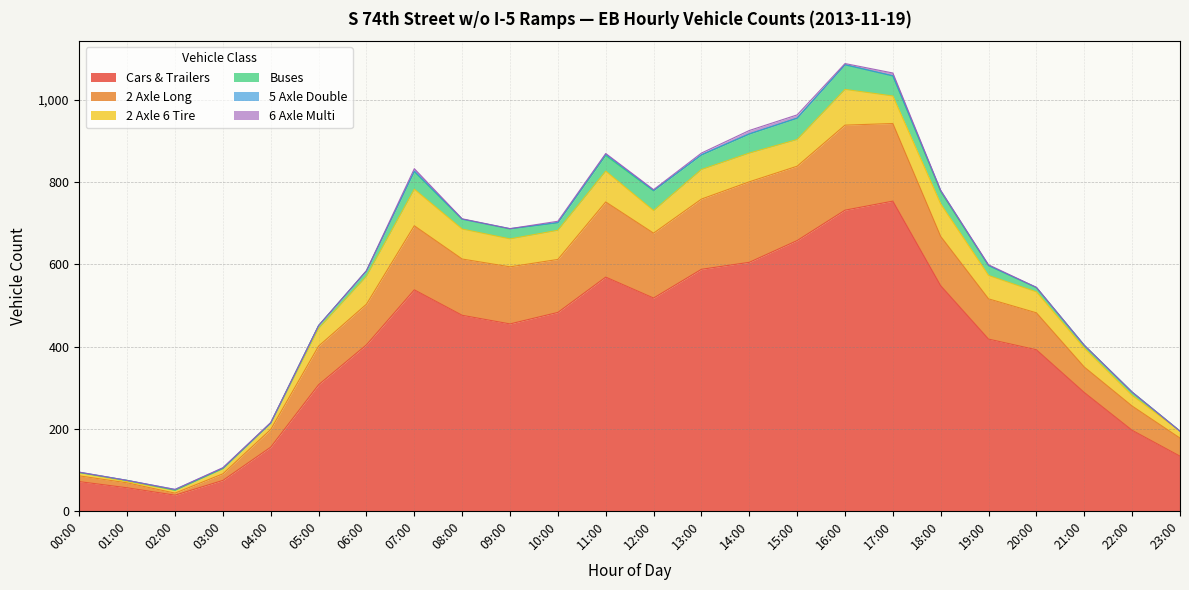

How many positive values does the 6 Axle Multi series have?

14